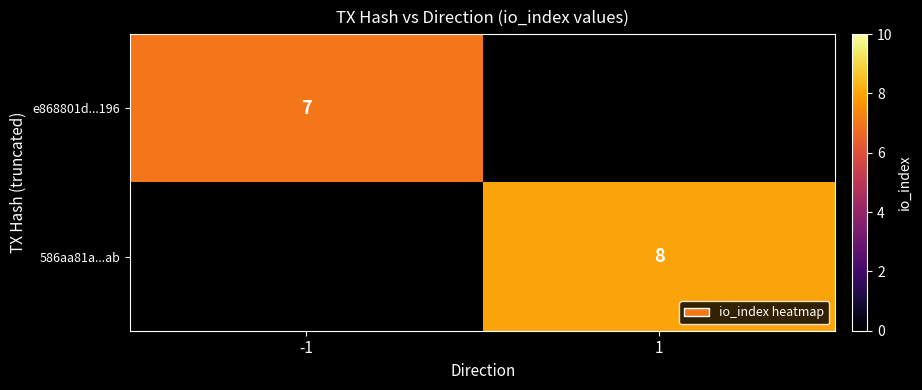

Is it true that e868801d...196 equals 3 at -1?

False